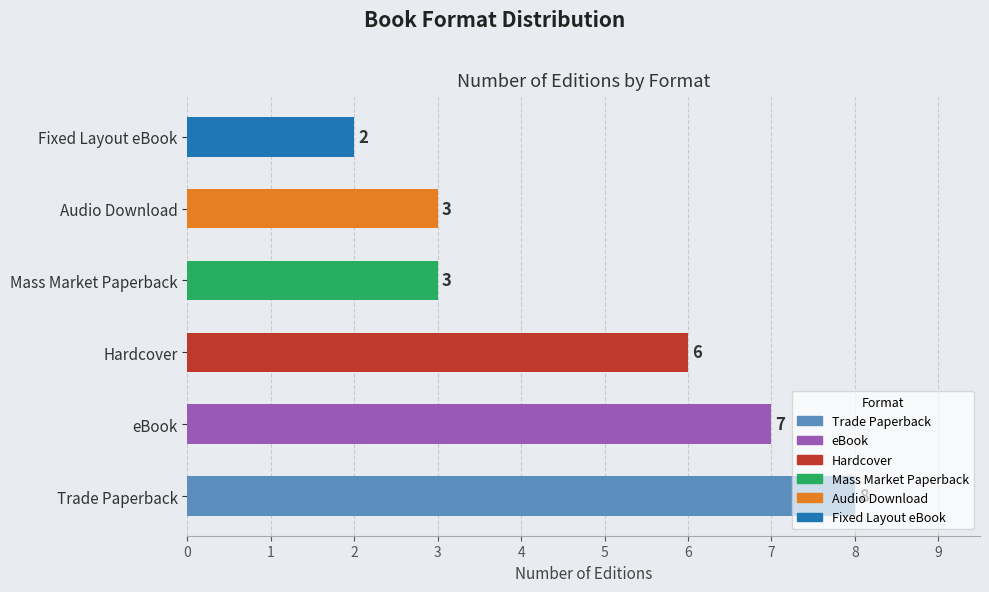

True or false: the data shows 7 at eBook.

True